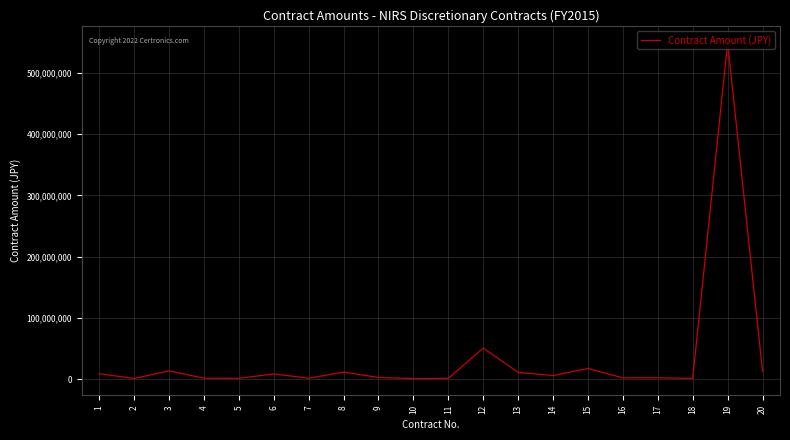

Does the chart display data point markers on the line(s)?

No